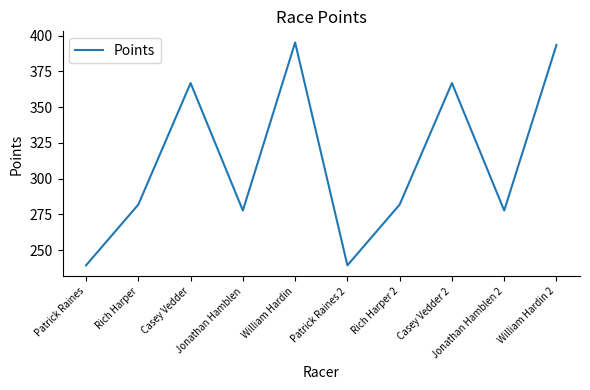

Does the chart have visible grid lines?

No